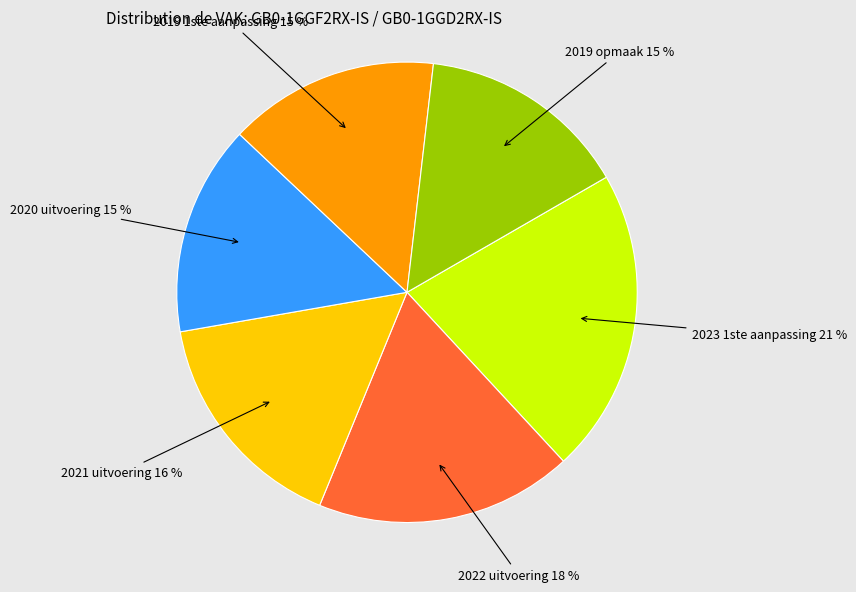

To the nearest percent, what is the average slice percentage?

17%